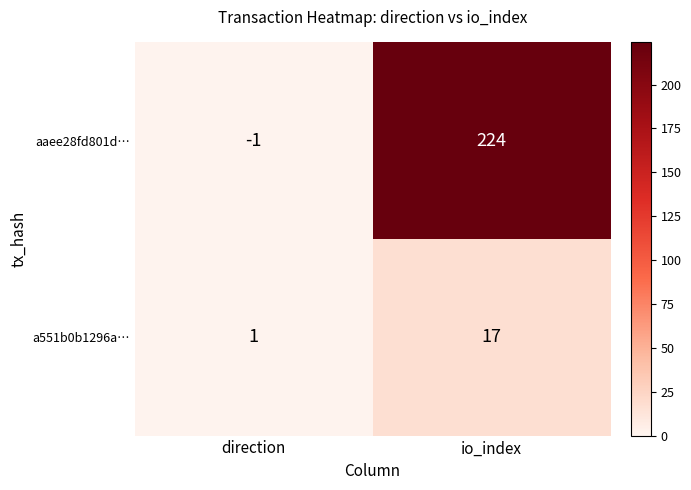

At direction, list the series in order from smallest to largest.

aaee28fd801d…, a551b0b1296a…